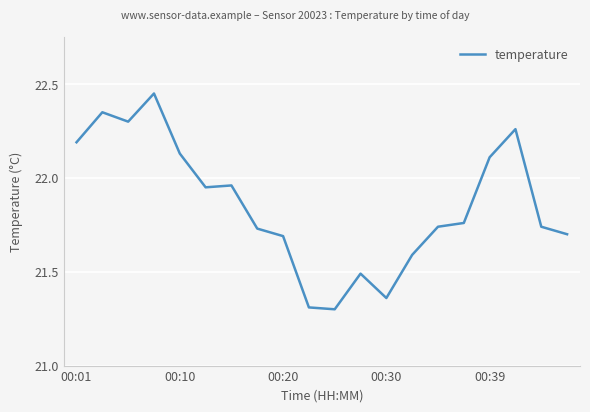

What is the smallest value displayed?

21.3